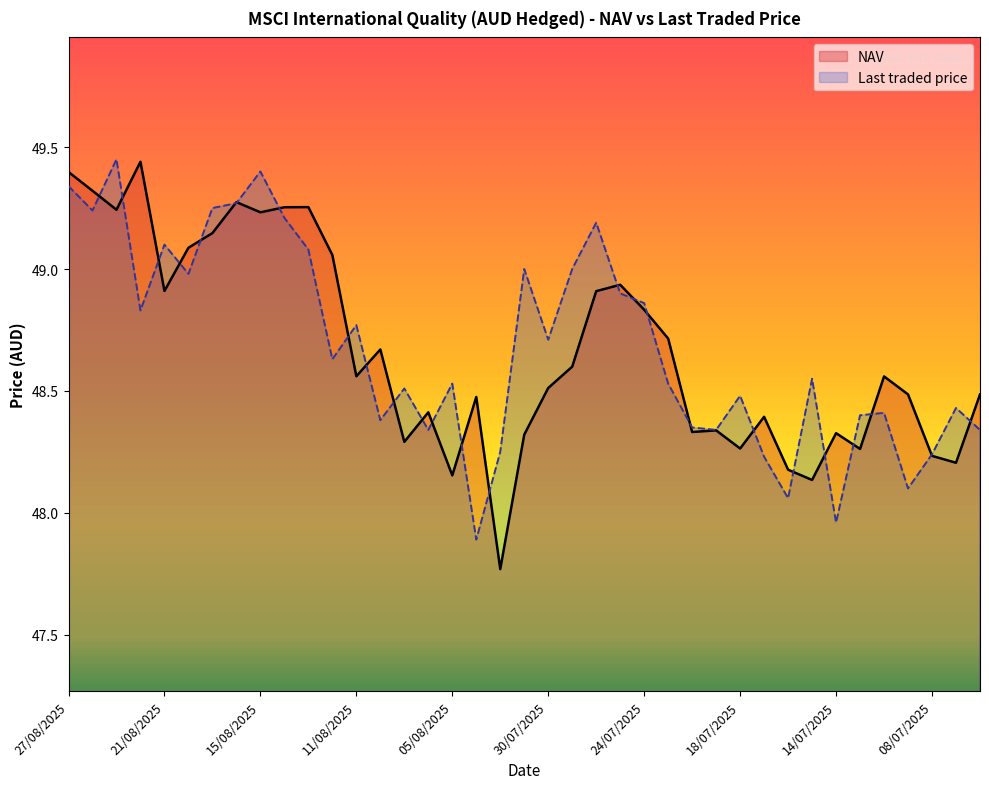

Between 27/08/2025 and 01/08/2025, which series saw the biggest shift?

NAV